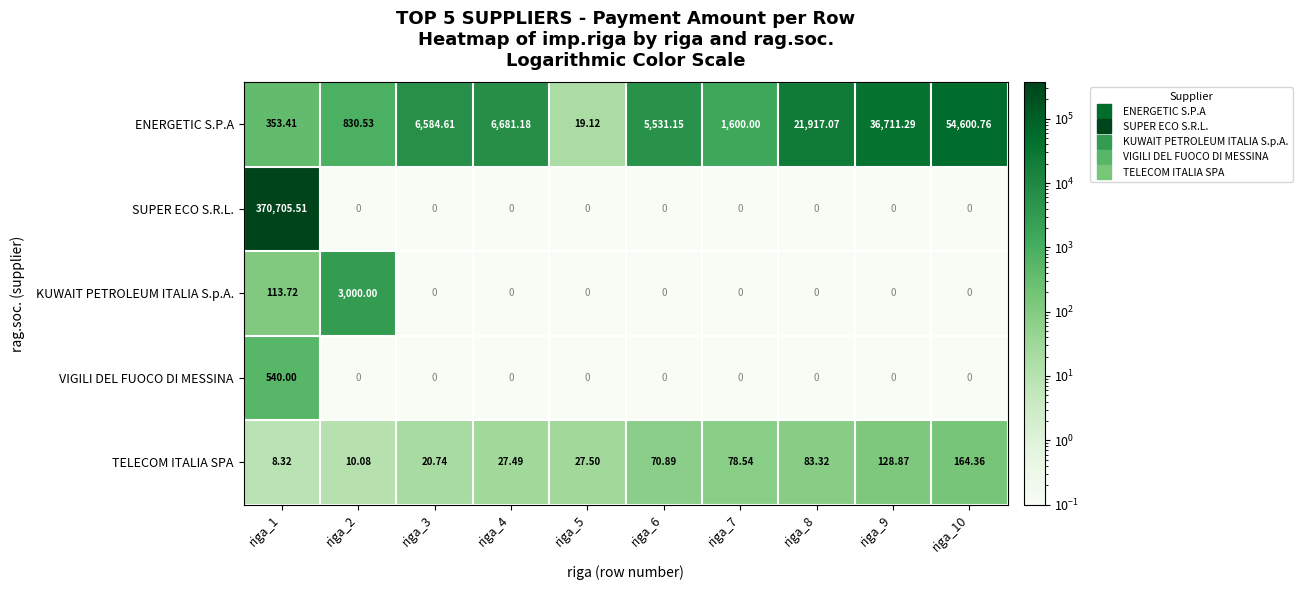

Rank the series by their maximum value, from lowest to highest.

TELECOM ITALIA SPA, VIGILI DEL FUOCO DI MESSINA, KUWAIT PETROLEUM ITALIA S.p.A., ENERGETIC S.P.A, SUPER ECO S.R.L.